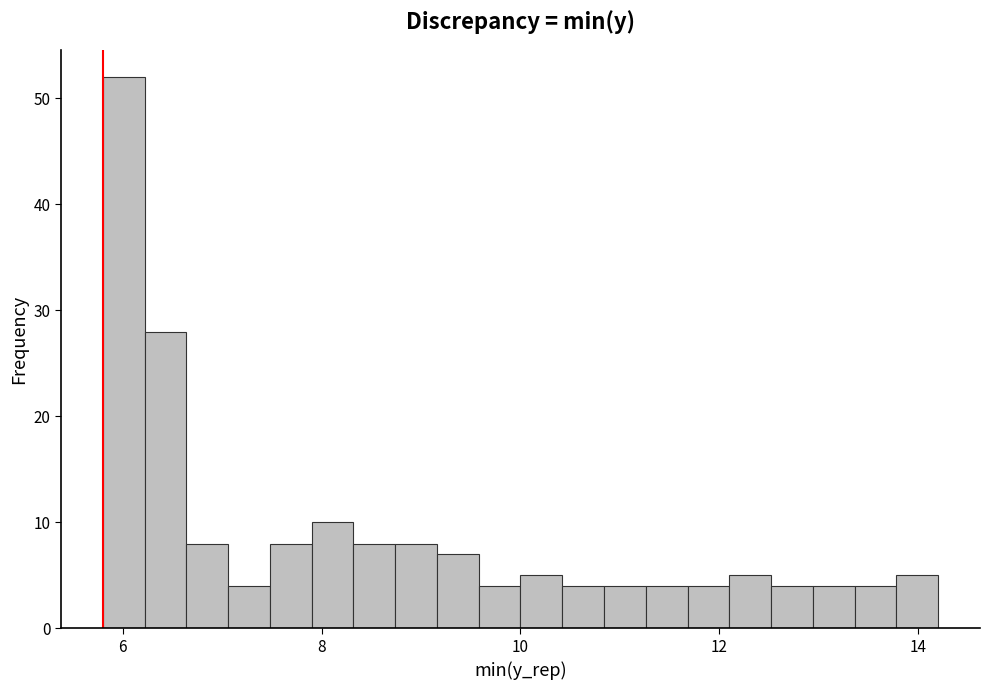

Around what value on the x-axis is the tallest bar? Give the approximate position of its centre, as read against the axis.

6.0